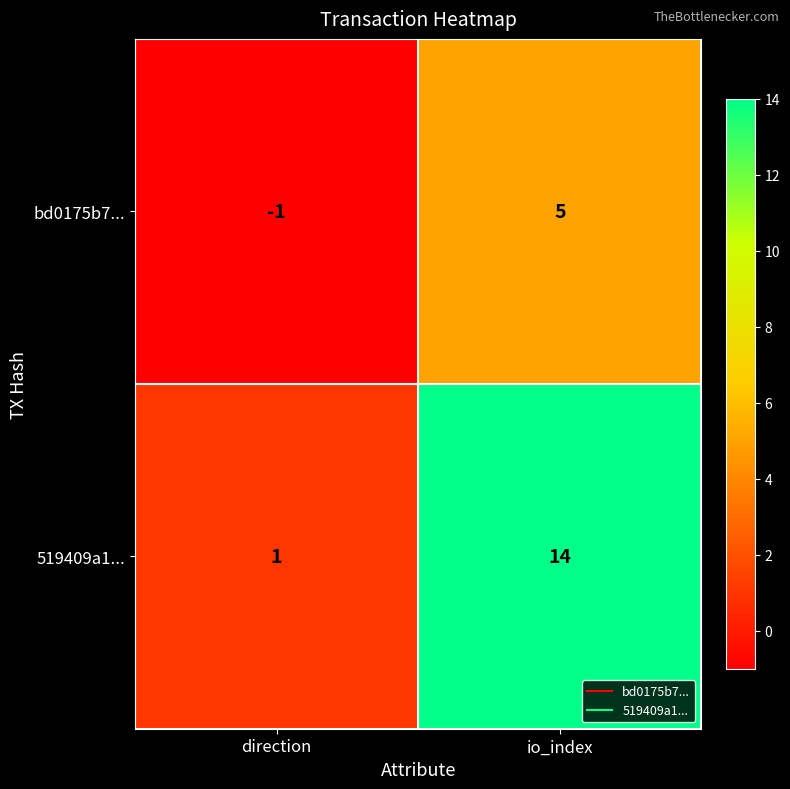

What is the sum of the 519409a1... values at direction and io_index?

15